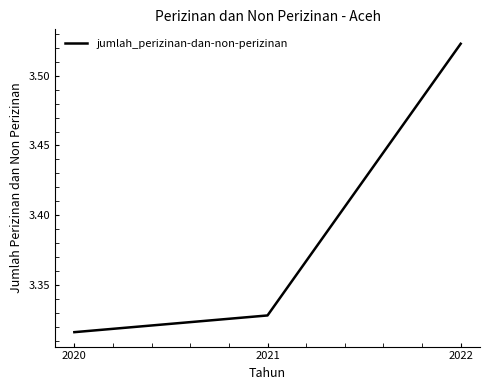

The chart shows a value of 5.7 at 2020. True or false?

False